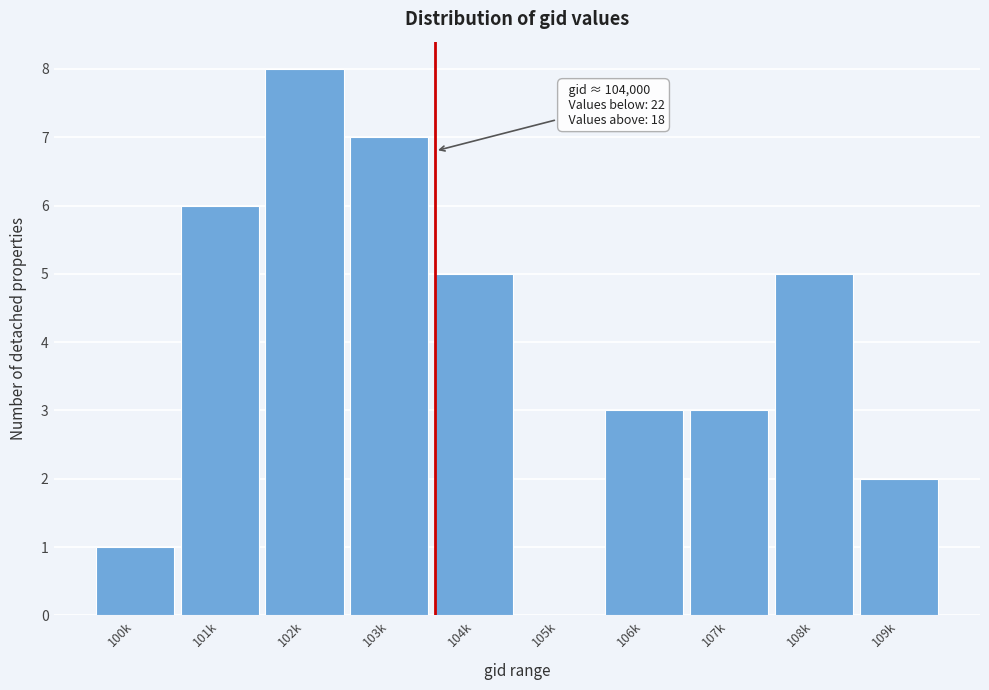

Reading right to left, transcribe all the data shown in this chart.

109k=2	108k=5	107k=3	106k=3	105k=0	104k=5	103k=7	102k=8	101k=6	100k=1